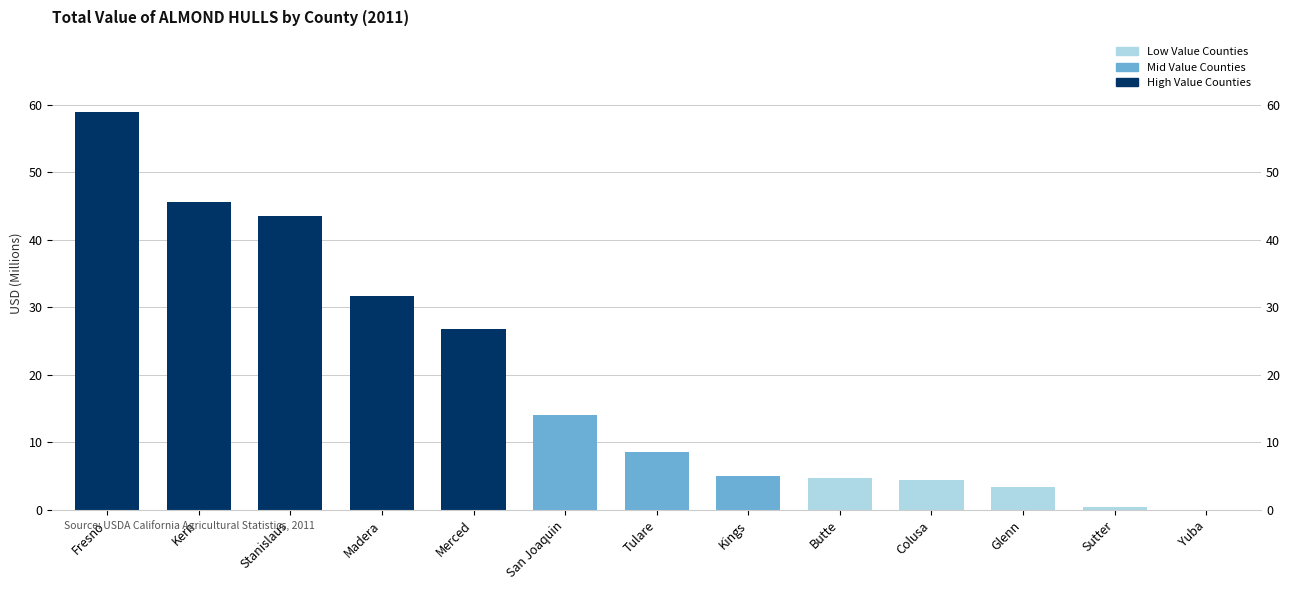

Reading right to left, list all the values displayed in this chart.

0.1	0.4	3.4	4.4	4.7	5.1	8.6	14.0	26.8	31.6	43.5	45.5	58.9